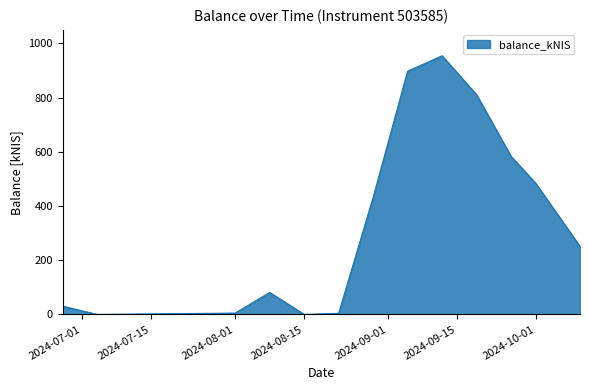

What is the maximum value shown in the chart?

954.1